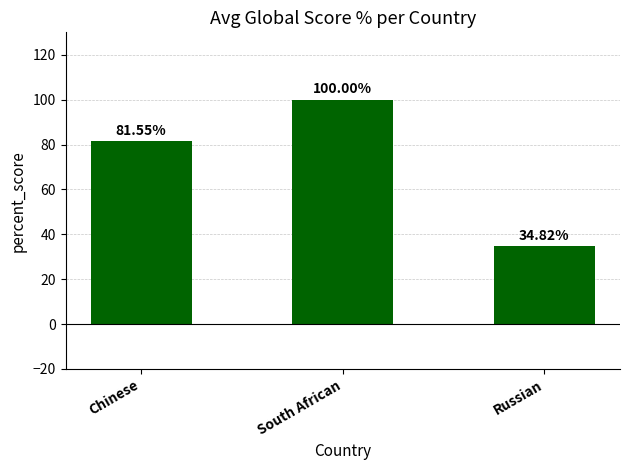

Count the number of values greater than 81.

2